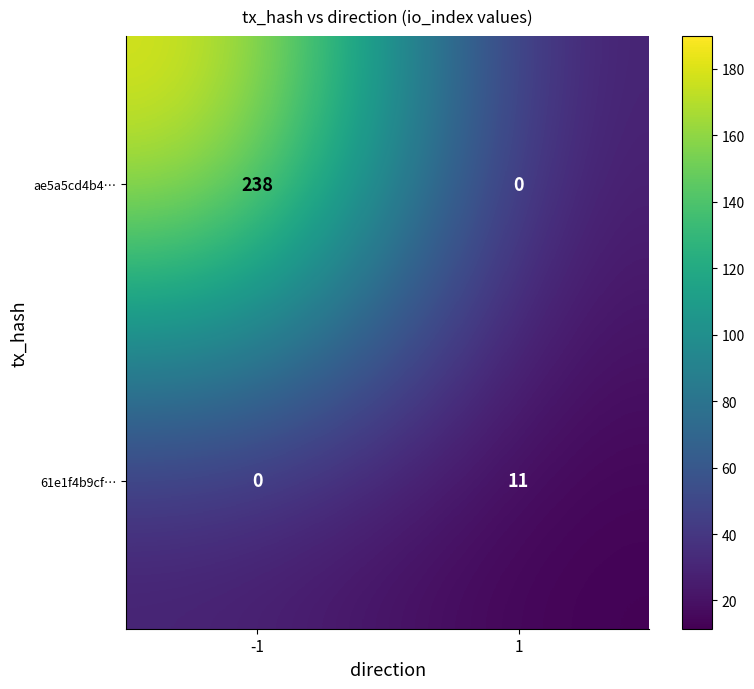

Reading left to right, list all the values displayed in this chart.

ae5a5cd4b4…: -1=238	1=0
61e1f4b9cf…: -1=0	1=11